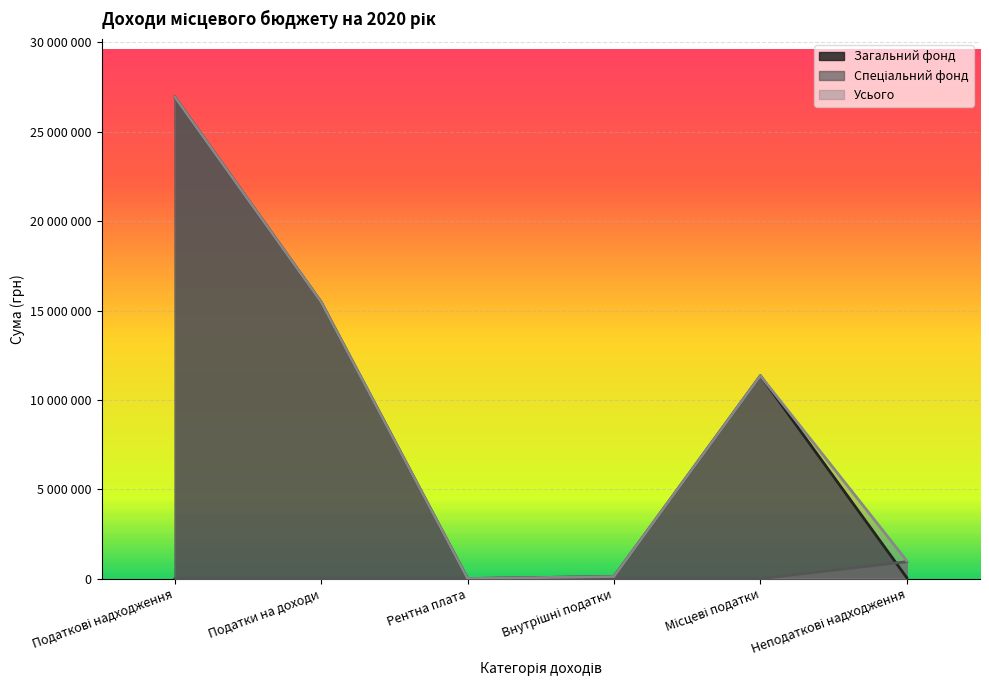

True or false: Спеціальний фонд and Загальний фонд cross at least once.

True